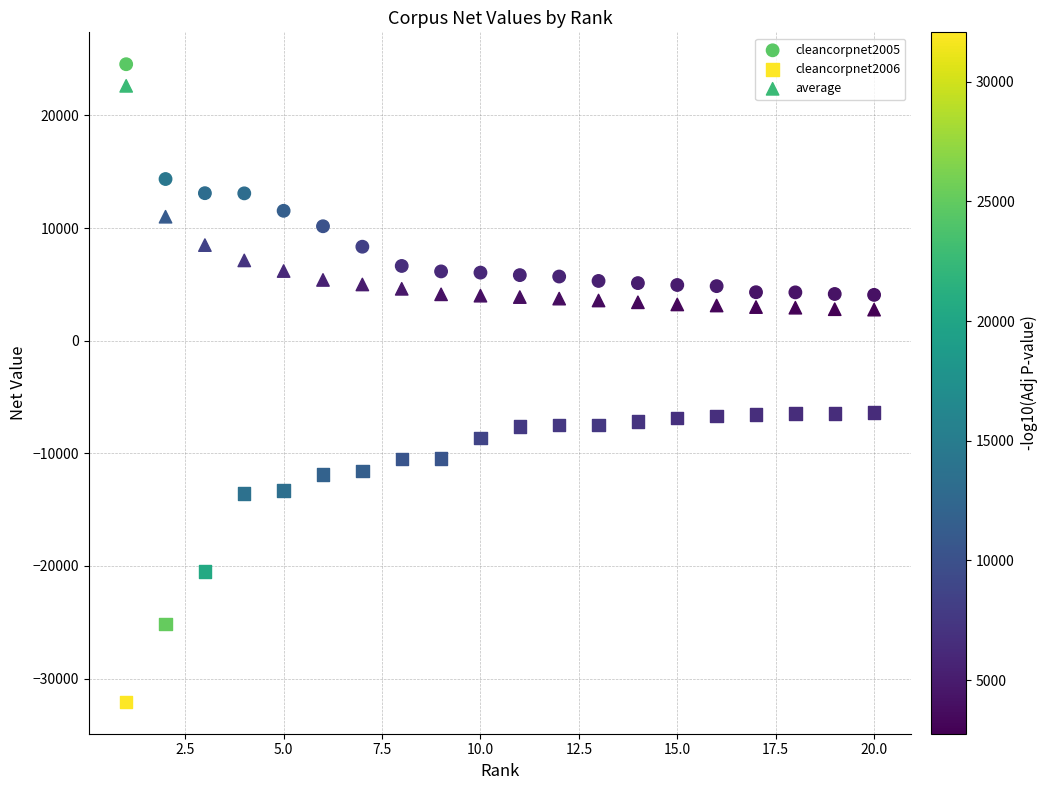

Which series contains the lowest Y value?

cleancorpnet2006